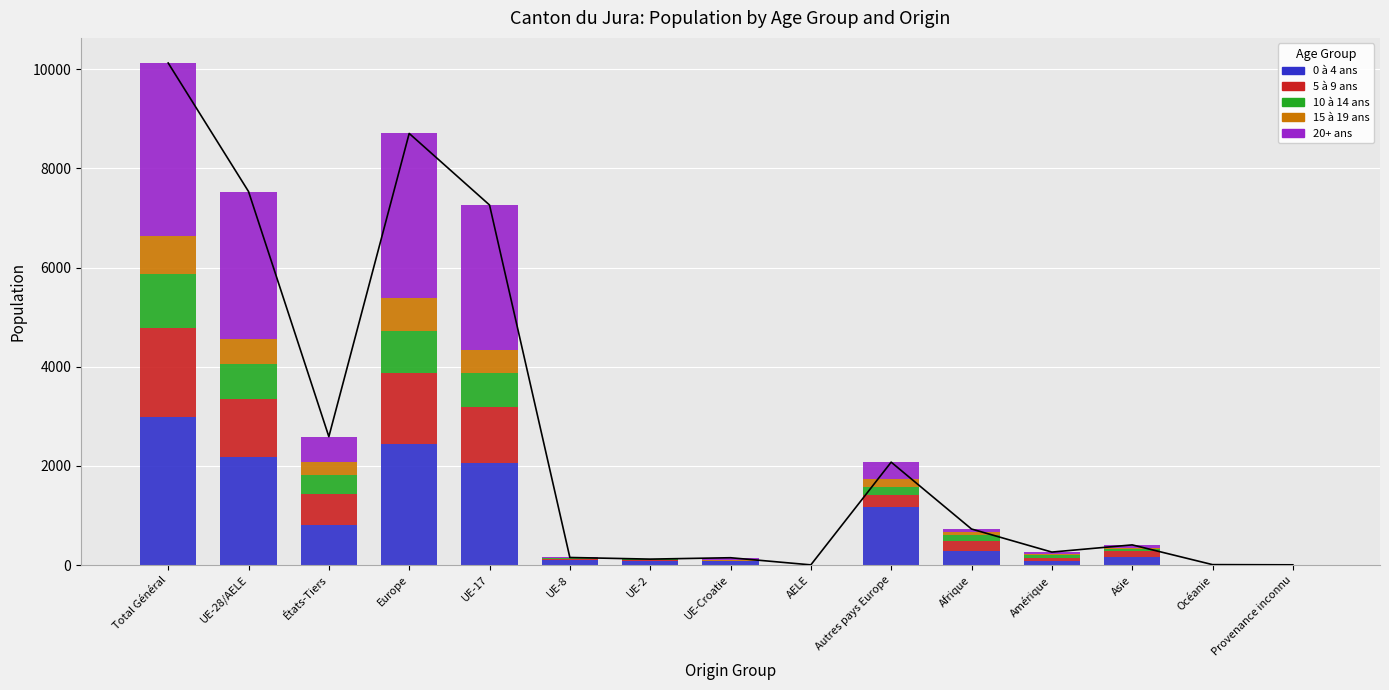

The value of 15 à 19 ans at Asie is 10. True or false?

False